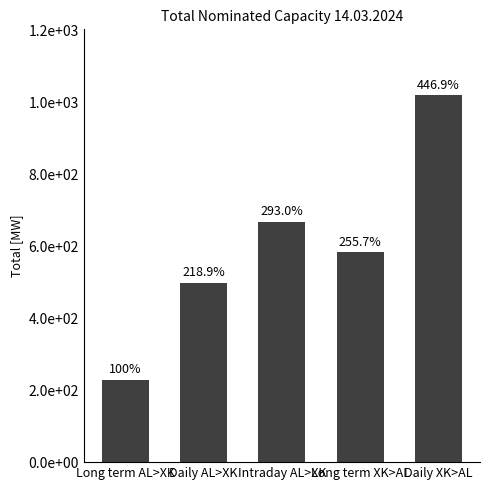

Rank the categories by value from lowest to highest.

Long term AL>XK, Daily AL>XK, Long term XK>AL, Intraday AL>XK, Daily XK>AL